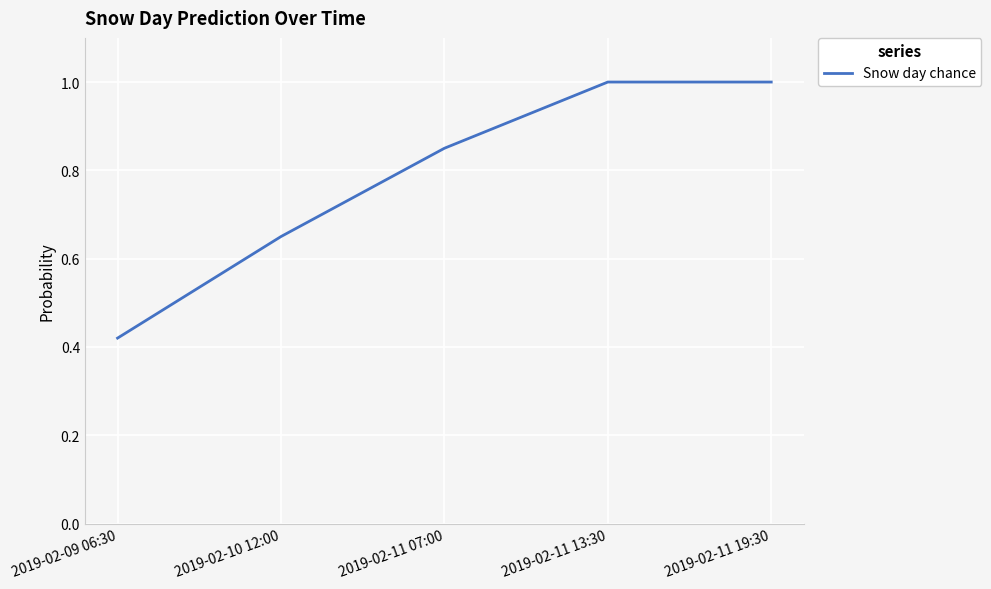

What is the difference between the maximum and minimum values?

0.6